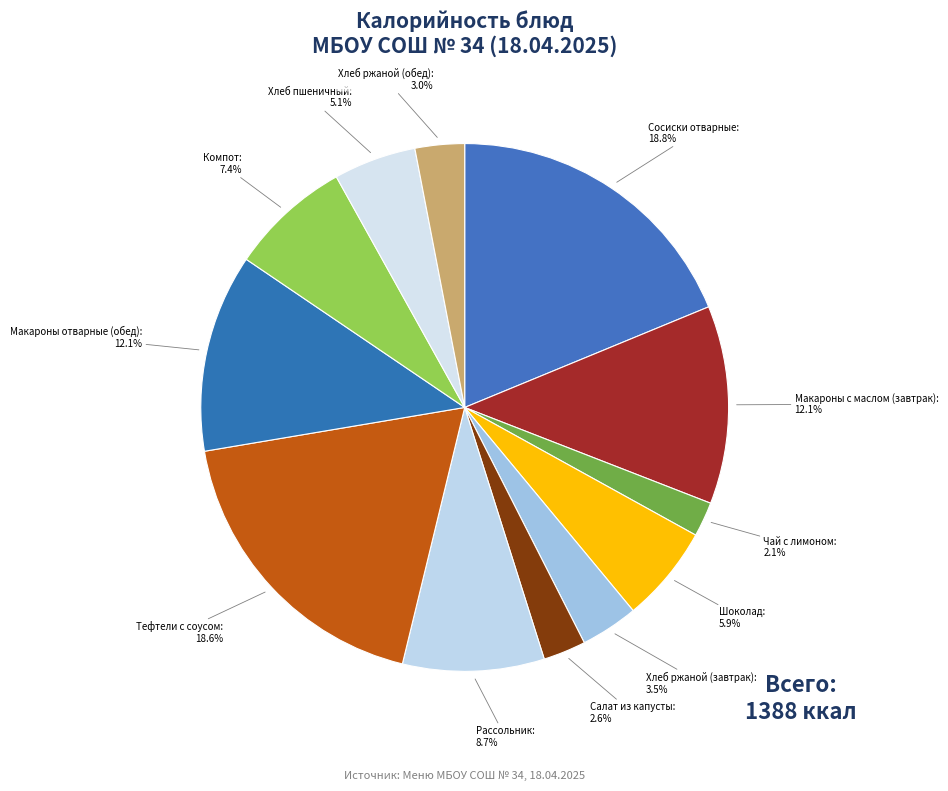

How many segments does this pie chart have?

12